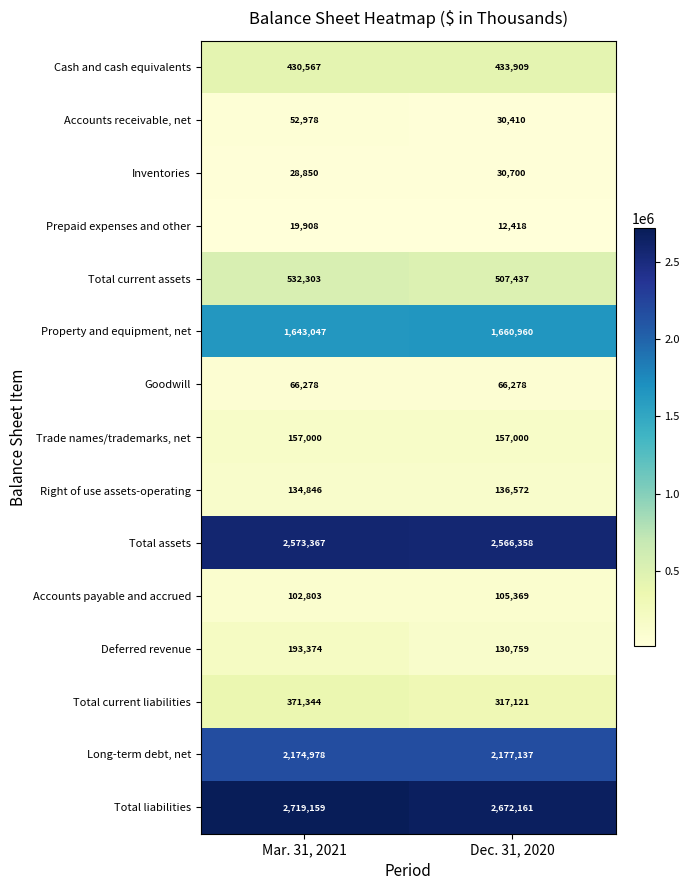

At Mar. 31, 2021, list the series in order from largest to smallest.

Total liabilities, Total assets, Long-term debt, net, Property and equipment, net, Total current assets, Cash and cash equivalents, Total current liabilities, Deferred revenue, Trade names/trademarks, net, Right of use assets-operating, Accounts payable and accrued, Goodwill, Accounts receivable, net, Inventories, Prepaid expenses and other